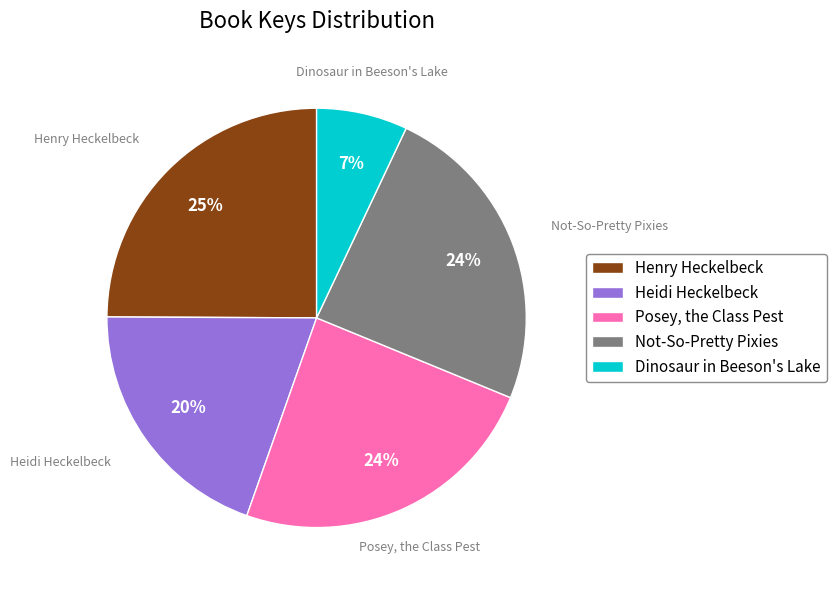

The Heidi Heckelbeck slice represents 32% of the pie. True or false?

False